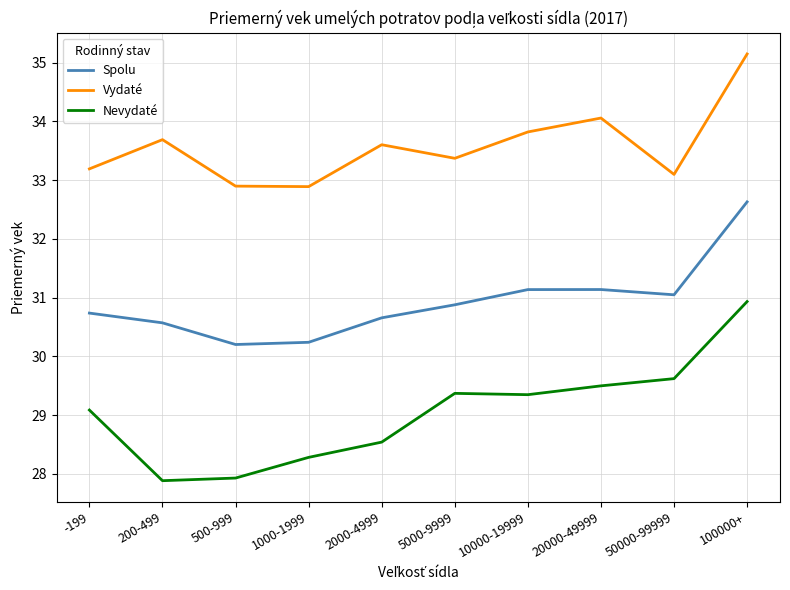

What is the difference between the maximum and second lowest values in the Spolu series?

2.4